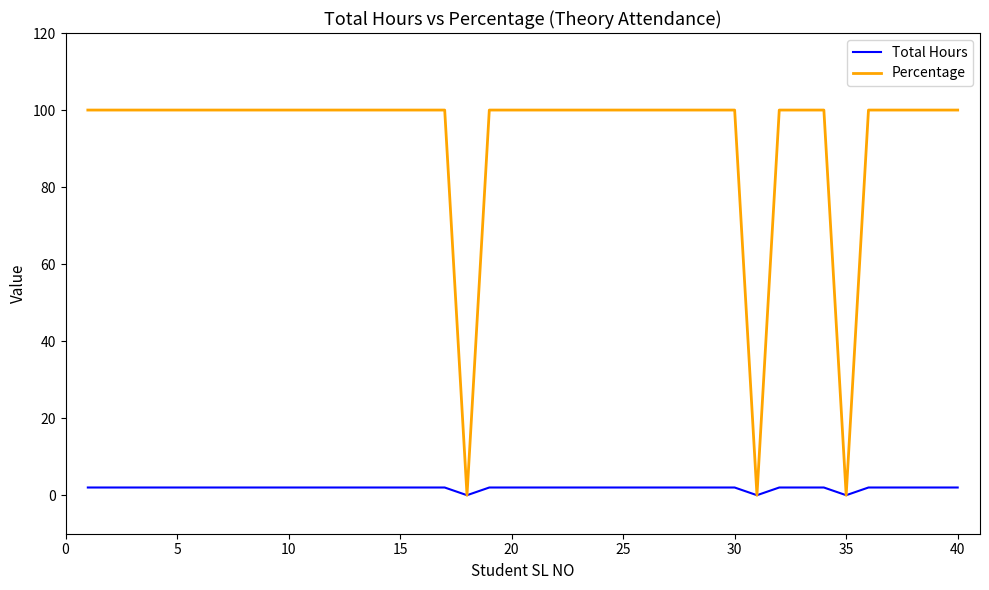

Which series has the largest total across all categories?

Percentage